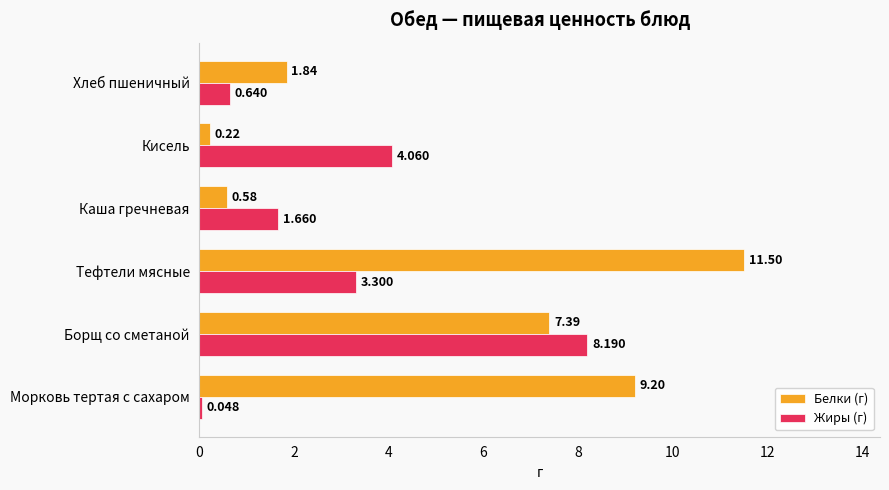

How many data points in Белки (г) are less than 7?

3